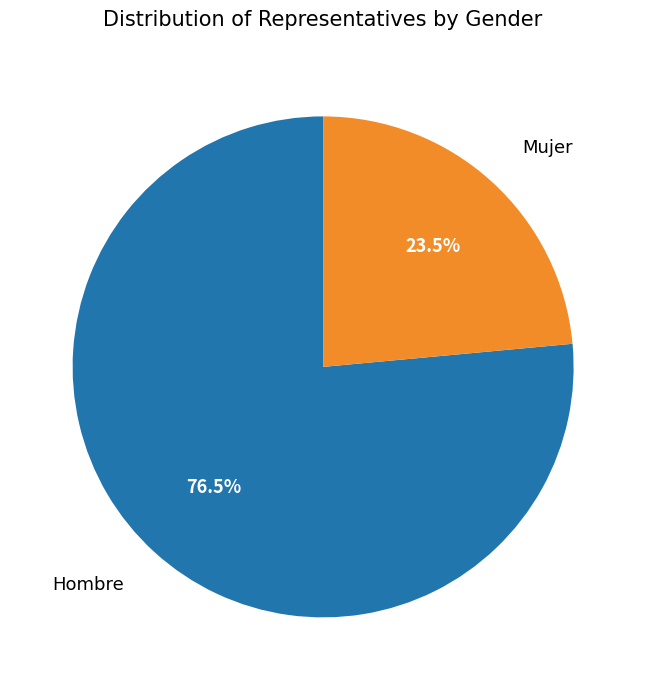

What is the largest slice in the pie chart?

Hombre